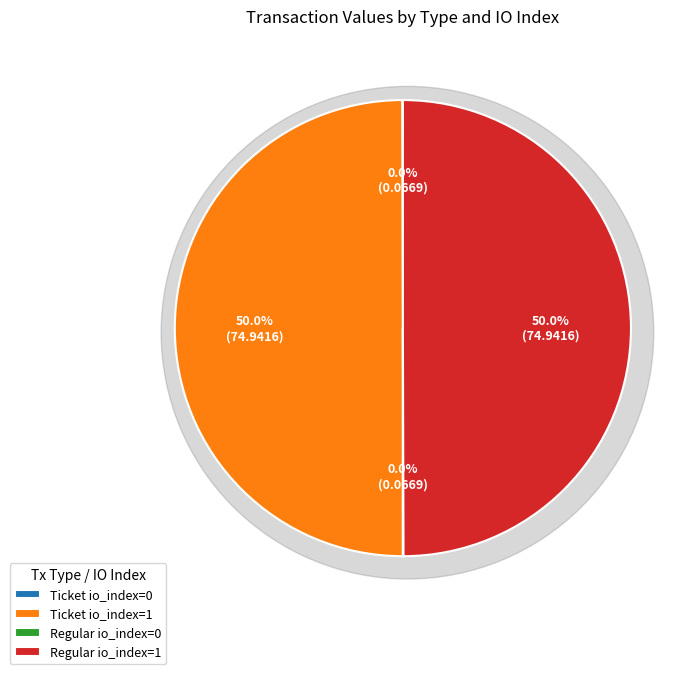

The Regular io_index=0 slice represents 0% of the pie. True or false?

True